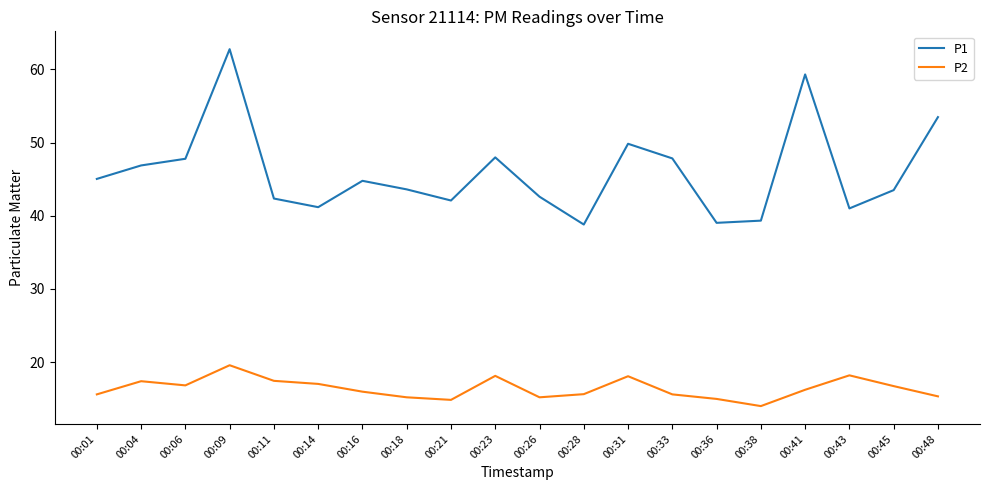

What is the difference between the highest and lowest values at 00:11?

24.9